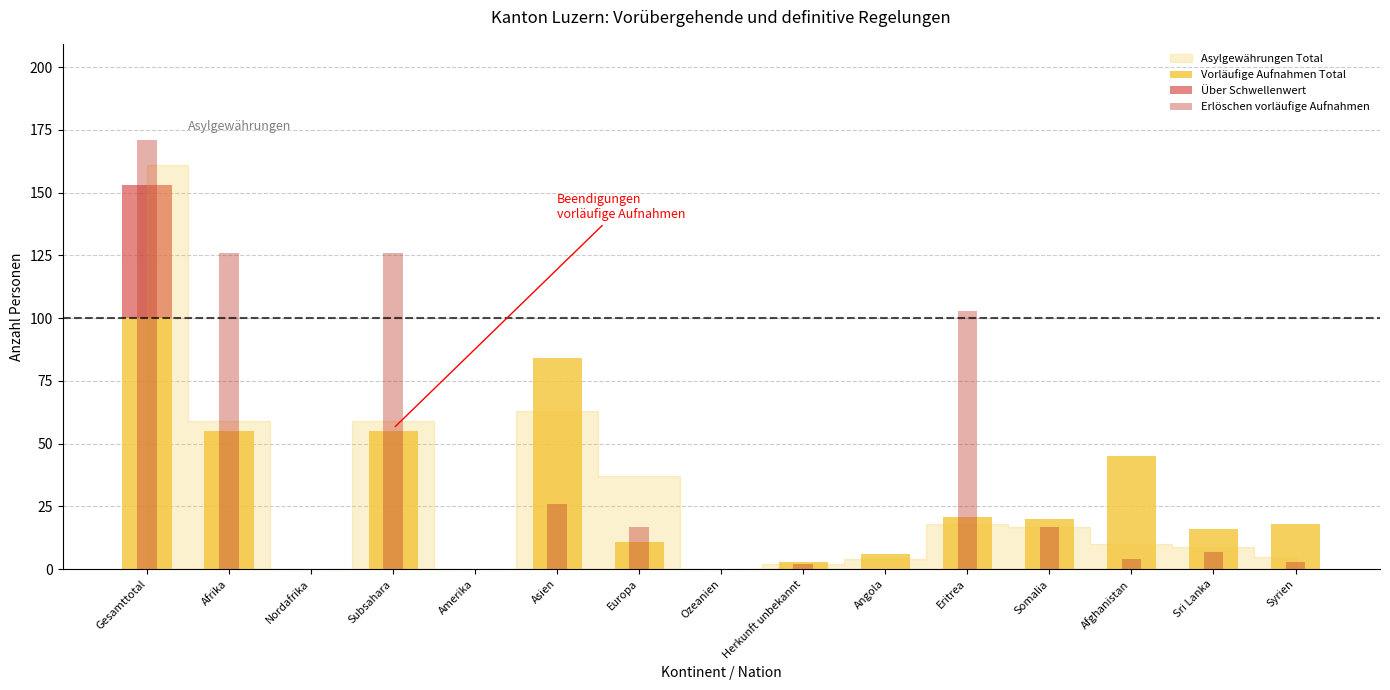

How many groups of bars are there?

15